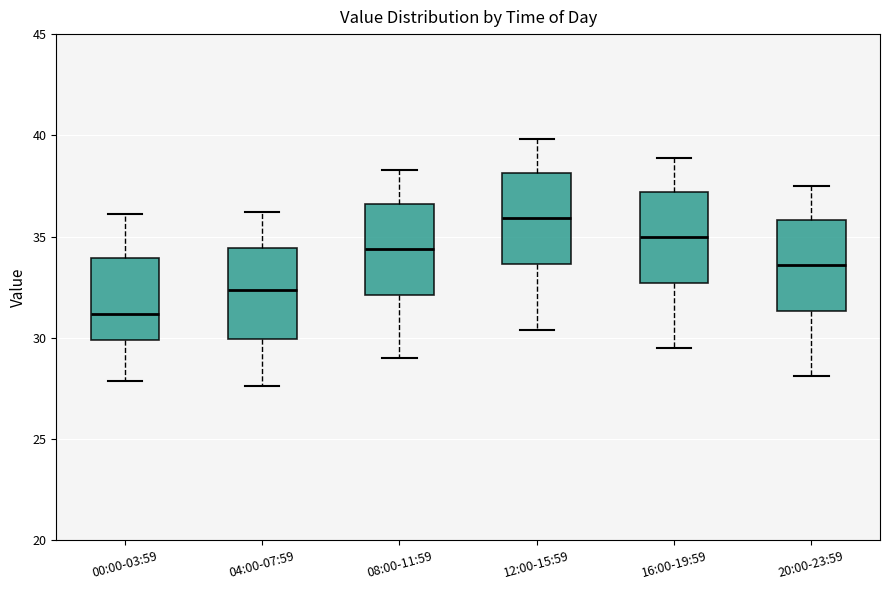

Reading left to right, read every box against the y-axis: the position of its median line, the range the box covers, and the ends of its whiskers. The values are not printed on the chart, so give them approximately, as read against the axis.

00:00-03:59: median 31.0, box 30.0 to 34.0, whiskers 28.0 to 36.0
04:00-07:59: median 32.5, box 30.0 to 34.5, whiskers 27.5 to 36.0
08:00-11:59: median 34.5, box 32.0 to 36.5, whiskers 29.0 to 38.5
12:00-15:59: median 36.0, box 33.5 to 38.0, whiskers 30.5 to 40.0
16:00-19:59: median 35.0, box 32.5 to 37.0, whiskers 29.5 to 39.0
20:00-23:59: median 33.5, box 31.5 to 36.0, whiskers 28.0 to 37.5